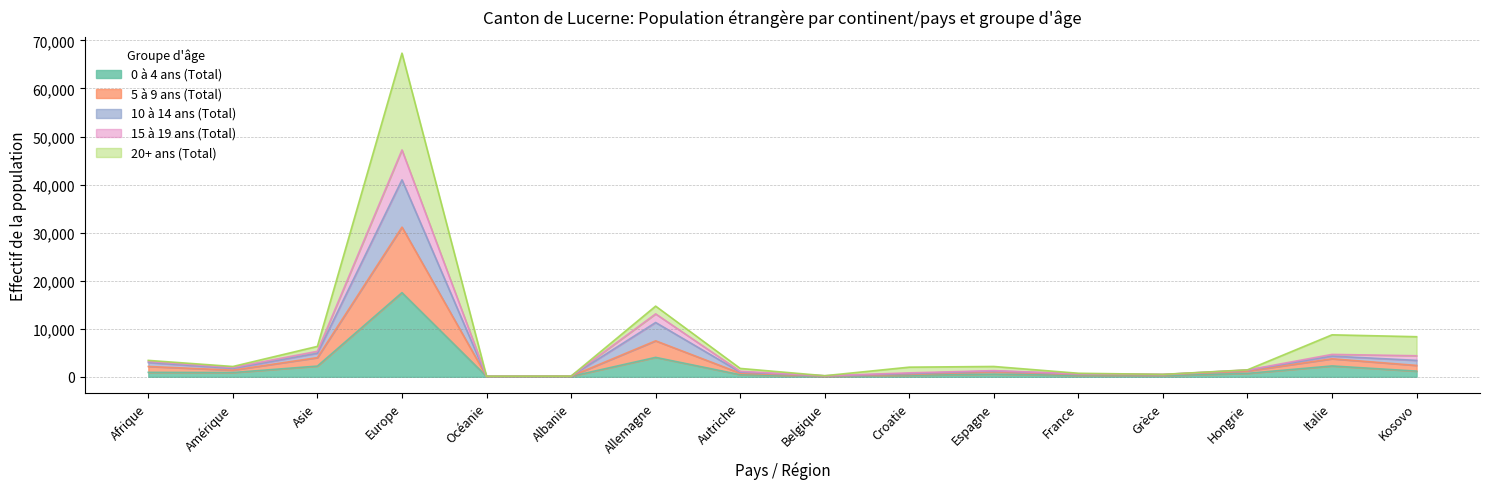

Where is the first local minimum for 10 à 14 ans (Total)?

Amérique